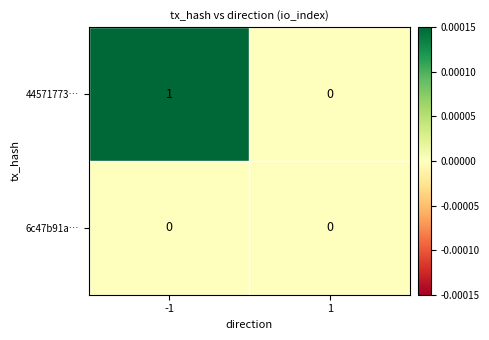

What is the greatest value displayed?

1